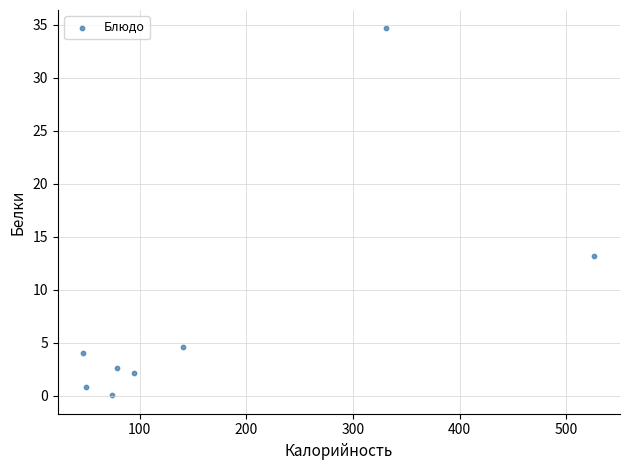

What Y value in the scatter plot is closest to 17?

13.2